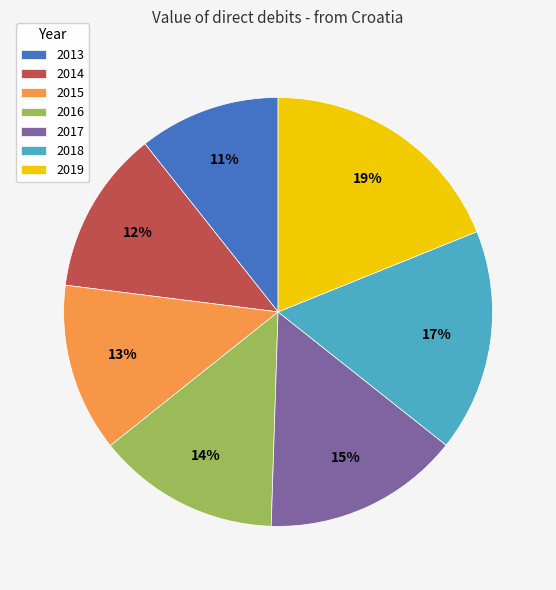

Combined, do 2016 and 2018 account for over 50%?

No